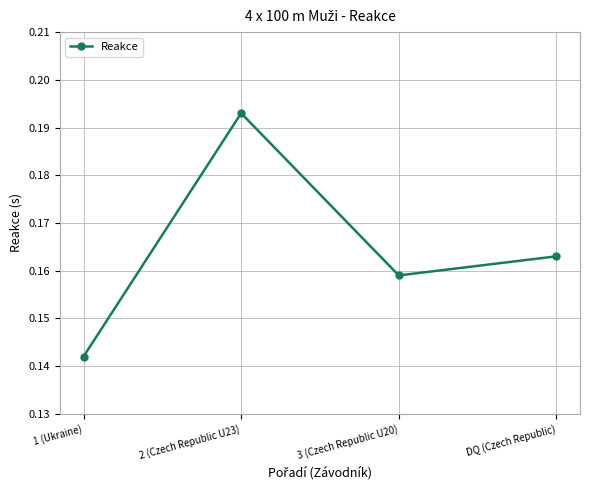

True or false: the data shows 0.1 at DQ (Czech Republic).

False